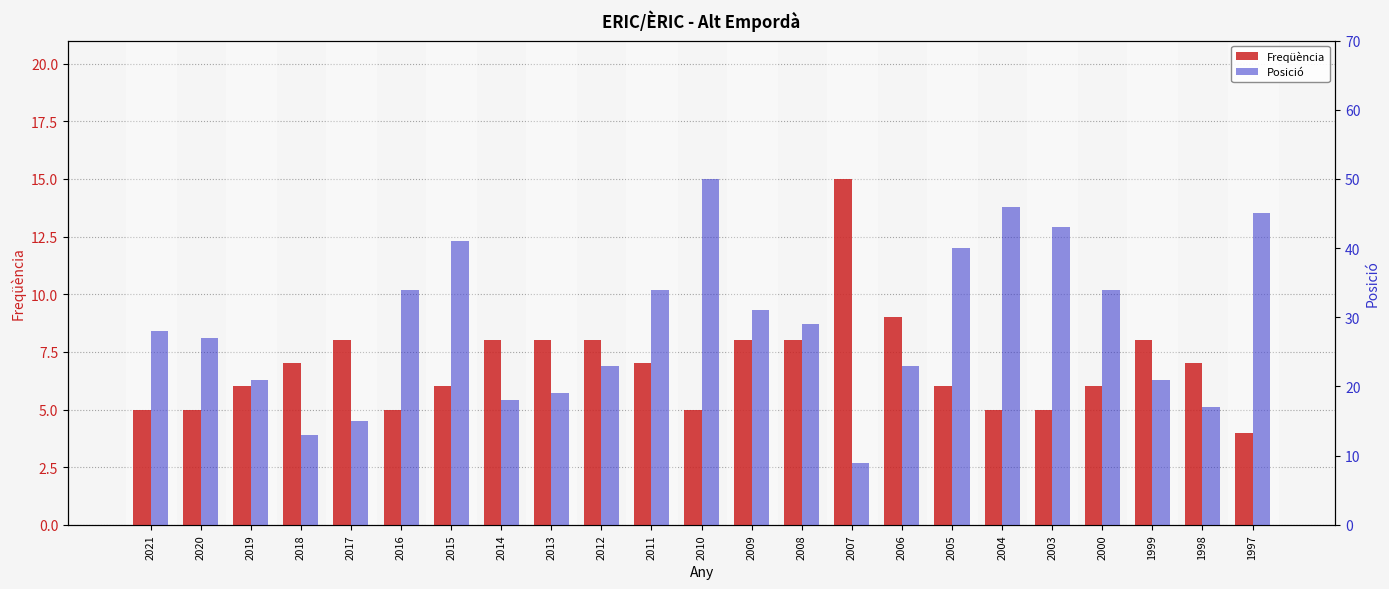

At which label does Freqüència first exceed 7?

2017